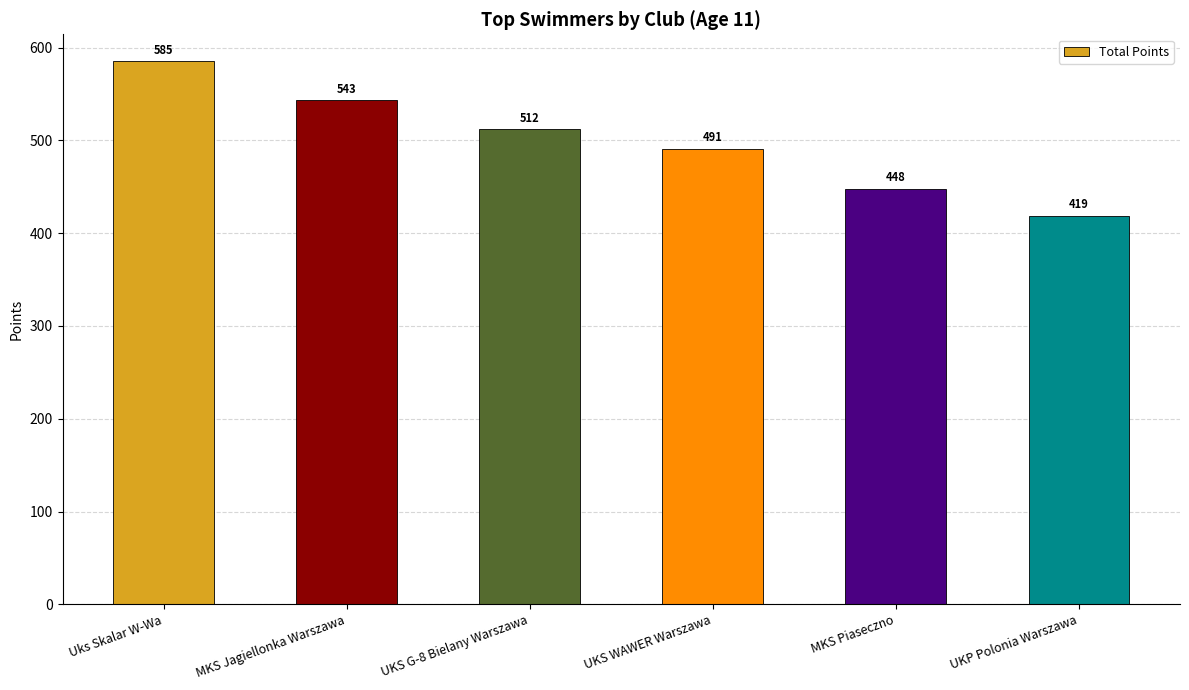

List the labels in order of value, smallest first.

UKP Polonia Warszawa, MKS Piaseczno, UKS WAWER Warszawa, UKS G-8 Bielany Warszawa, MKS Jagiellonka Warszawa, Uks Skalar W-Wa